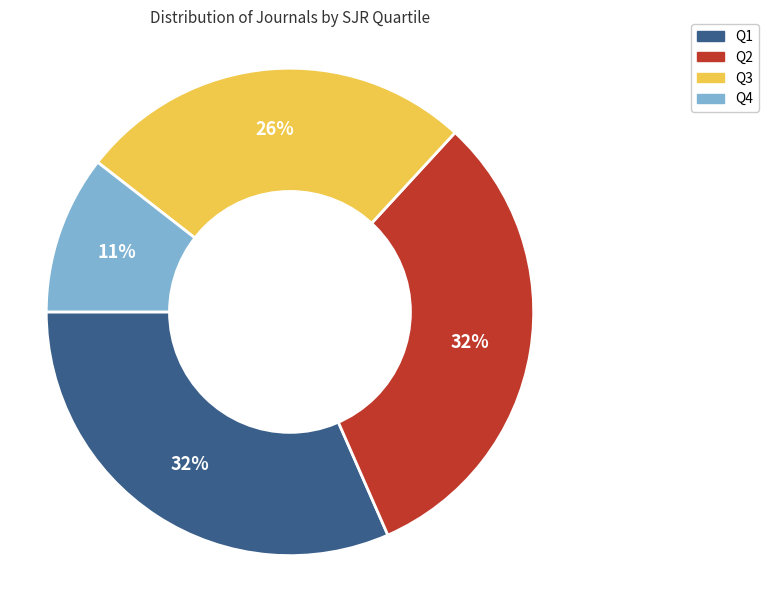

Is it true that Q4 is 3% of the pie?

False